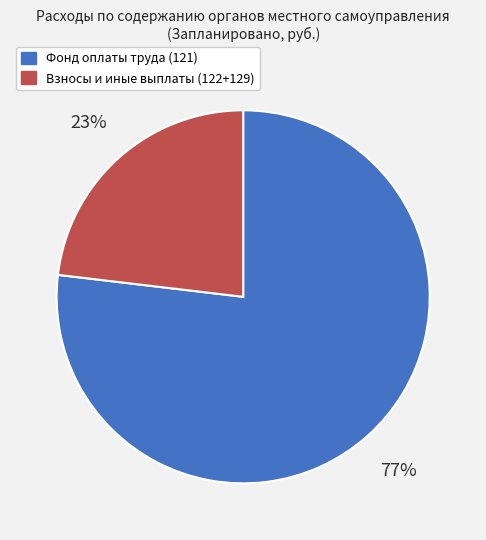

Count the number of slices in the pie.

2